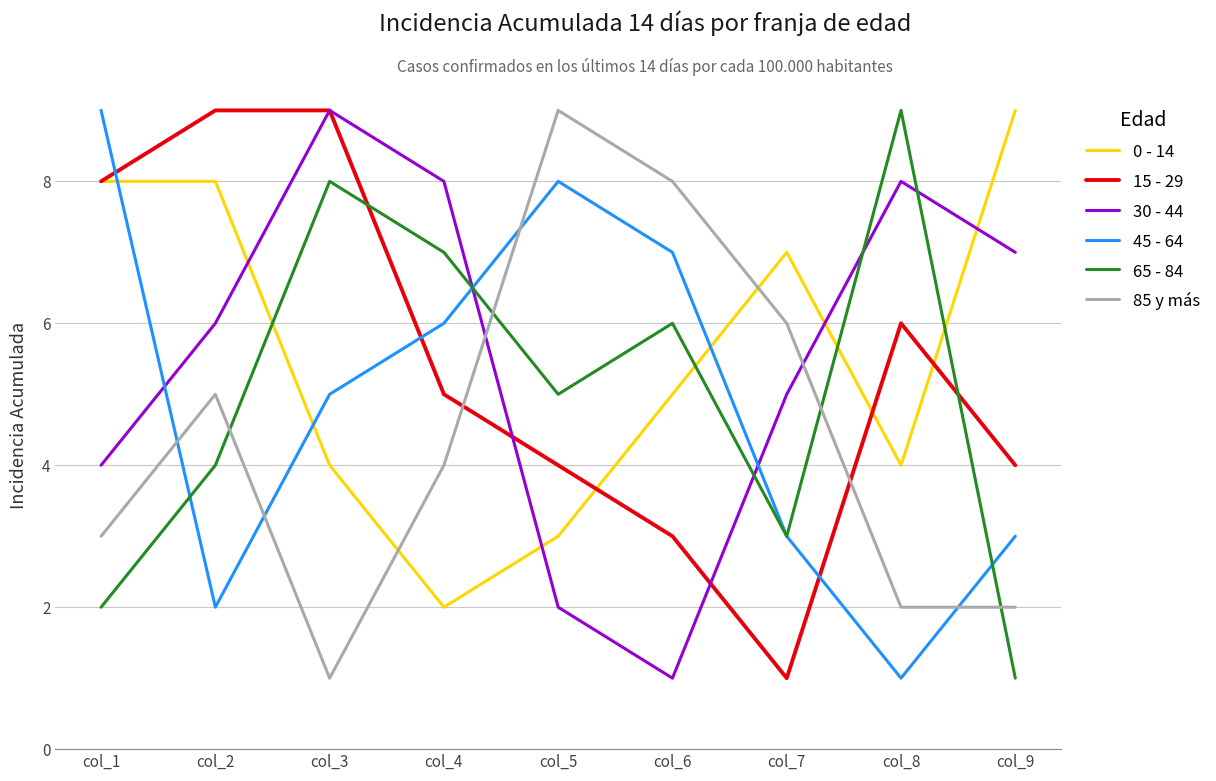

Reading left to right, extract all data points from this chart.

0 - 14: 8	8	4	2	3	5	7	4	9
15 - 29: 8	9	9	5	4	3	1	6	4
30 - 44: 4	6	9	8	2	1	5	8	7
45 - 64: 9	2	5	6	8	7	3	1	3
65 - 84: 2	4	8	7	5	6	3	9	1
85 y más: 3	5	1	4	9	8	6	2	2